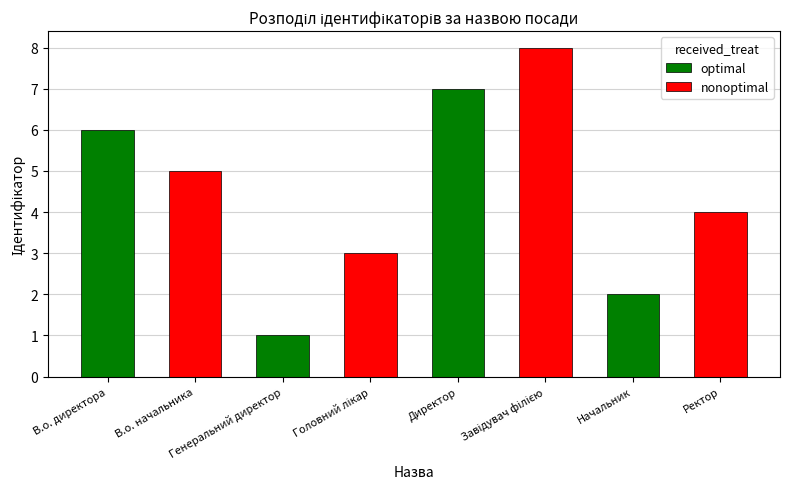

Rank the categories by optimal value from lowest to highest.

Генеральний директор, Начальник, В.о. директора, Директор